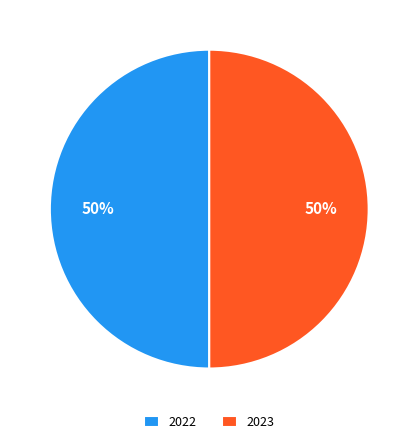

What percentage is the 2022 slice, to the nearest percent?

50%